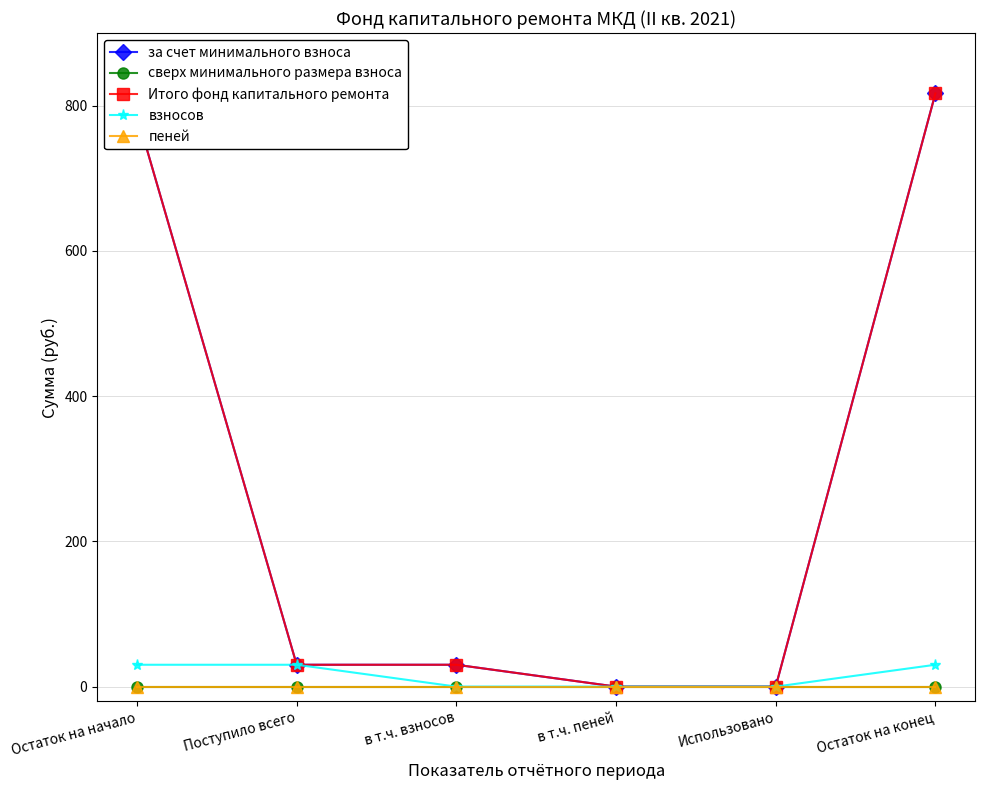

Which series changed the most between в т.ч. пеней and Использовано?

за счет минимального взноса